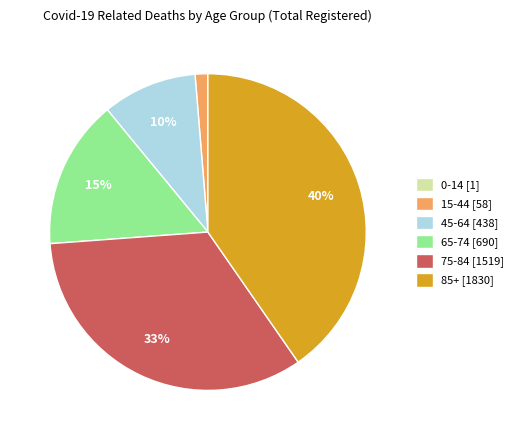

True or false: 75-84 [1519] accounts for 33% of the total.

True